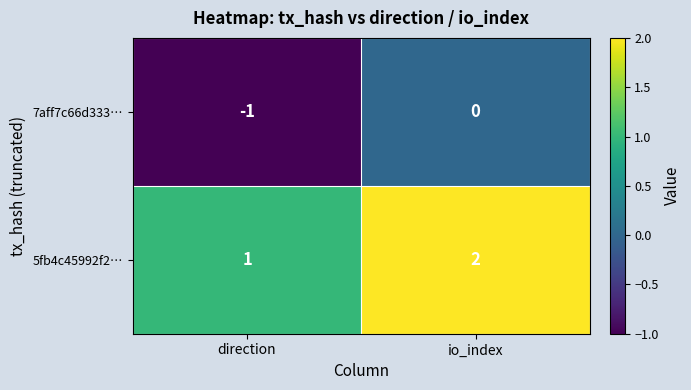

Which series has the largest total across all categories?

5fb4c45992f2…